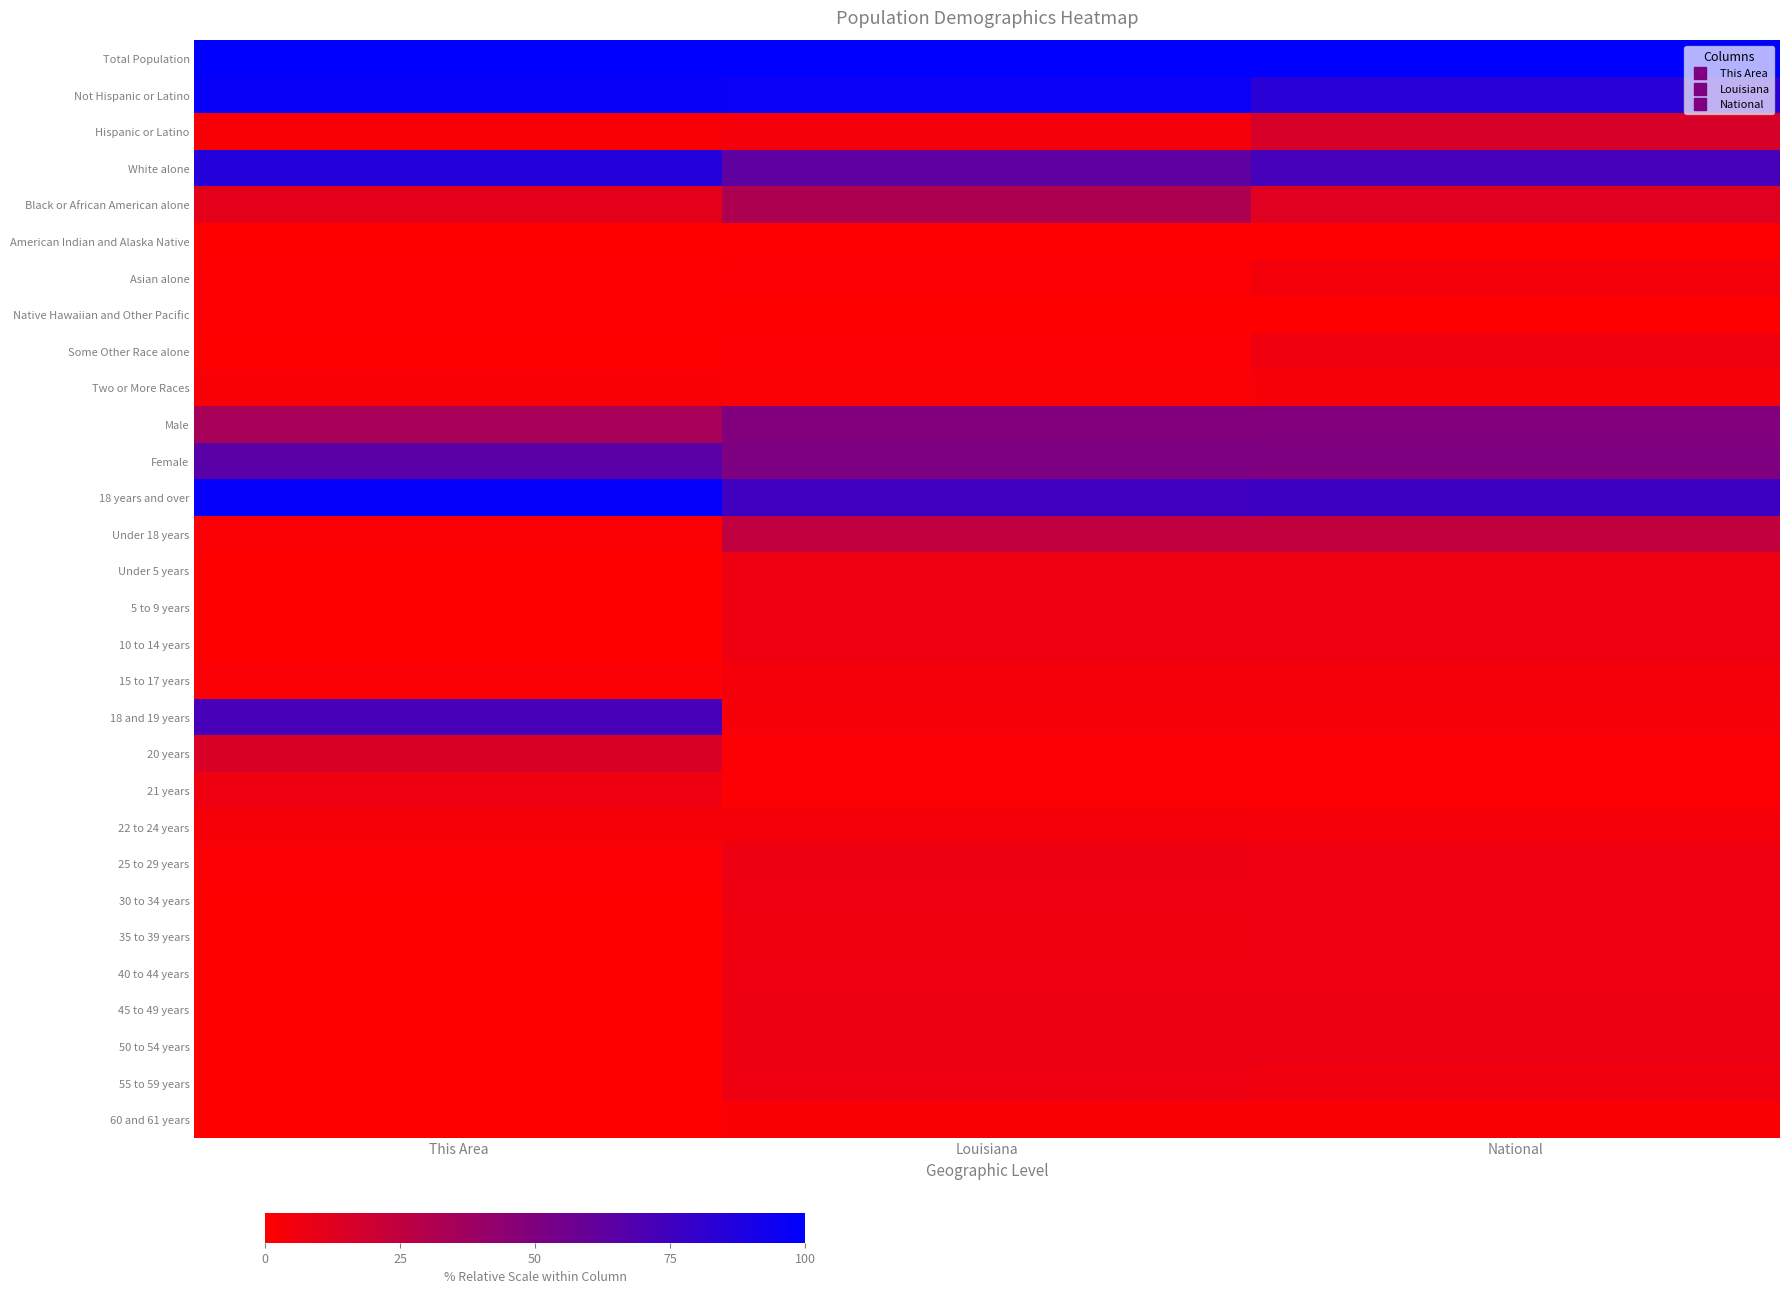

Between This Area and Louisiana, which is larger?

This Area